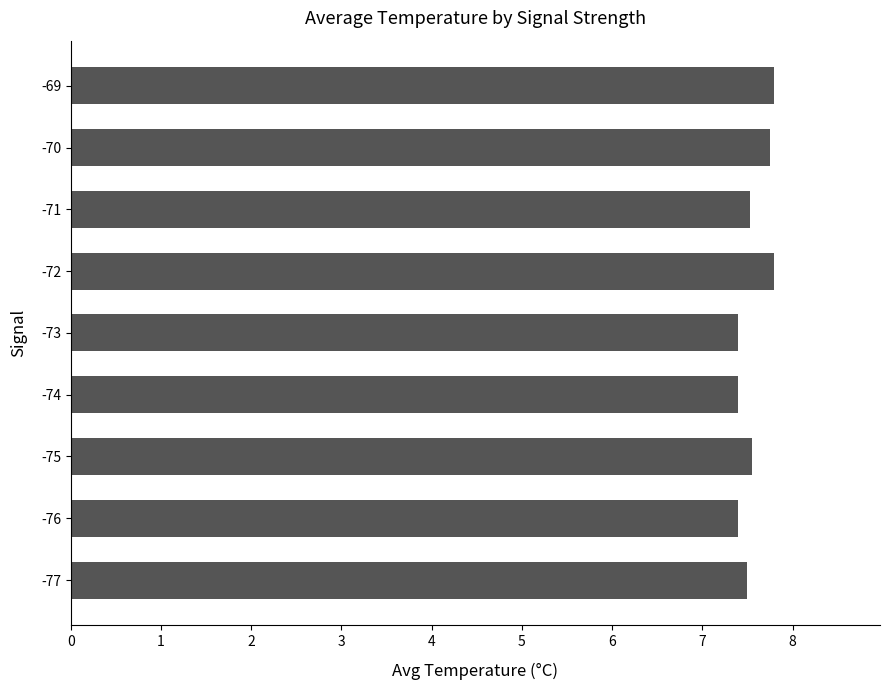

What is the difference between the maximum and minimum values?

0.4